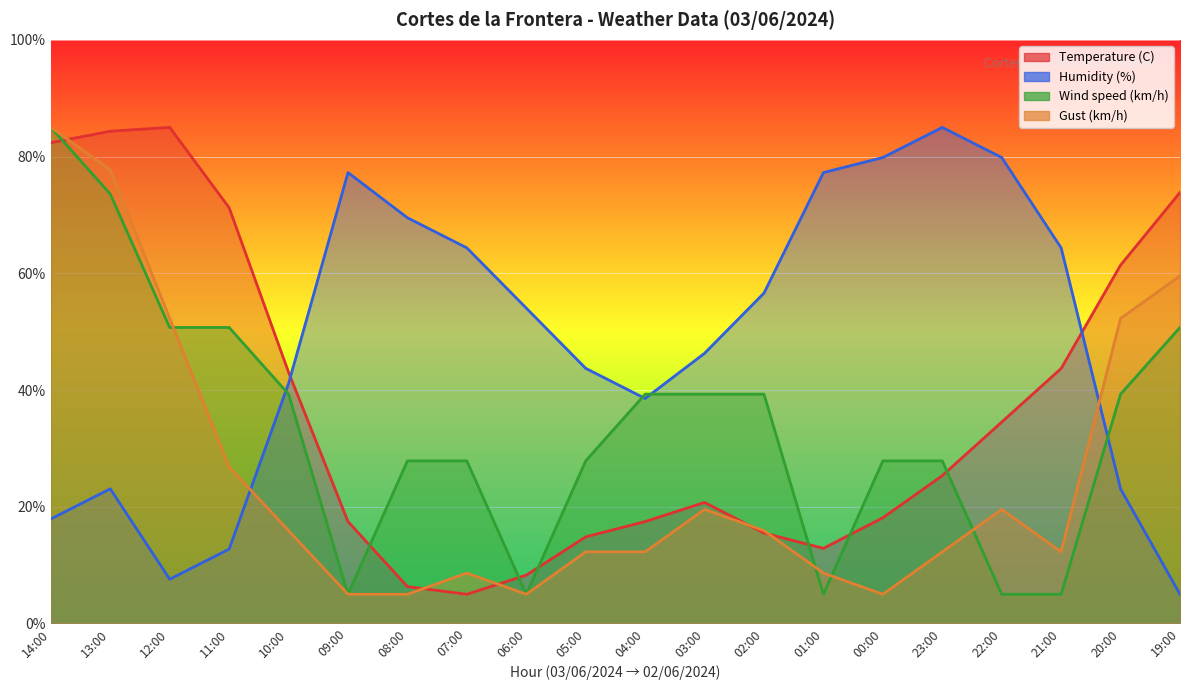

List the series in order of their peak value, highest first.

Temperature (C), Humidity (%), Wind speed (km/h), Gust (km/h)